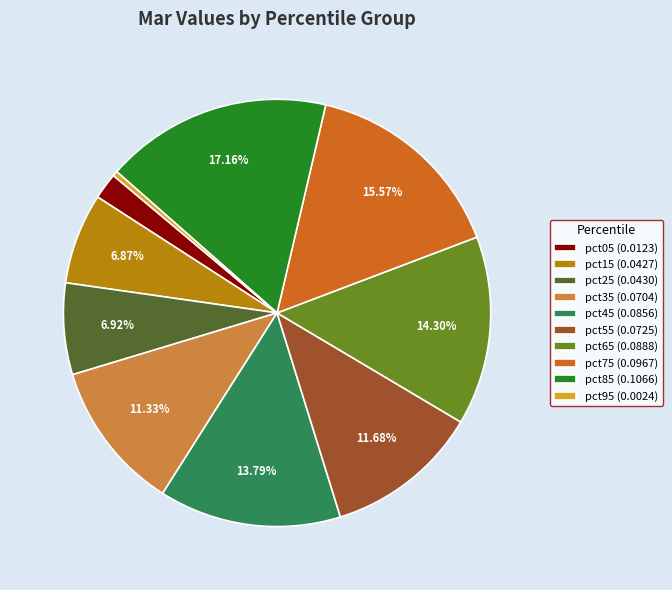

To the nearest percent, what is the difference between the pct15 and pct45 slice percentages?

7%